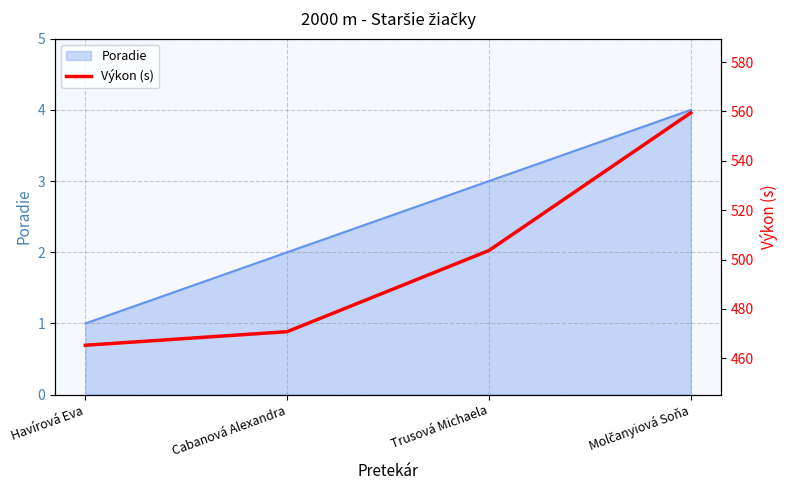

Reading left to right, what are all the values shown in this chart?

Havírová Eva=465.3	Cabanová Alexandra=470.8	Trusová Michaela=503.7	Molčanyiová Soňa=559.5